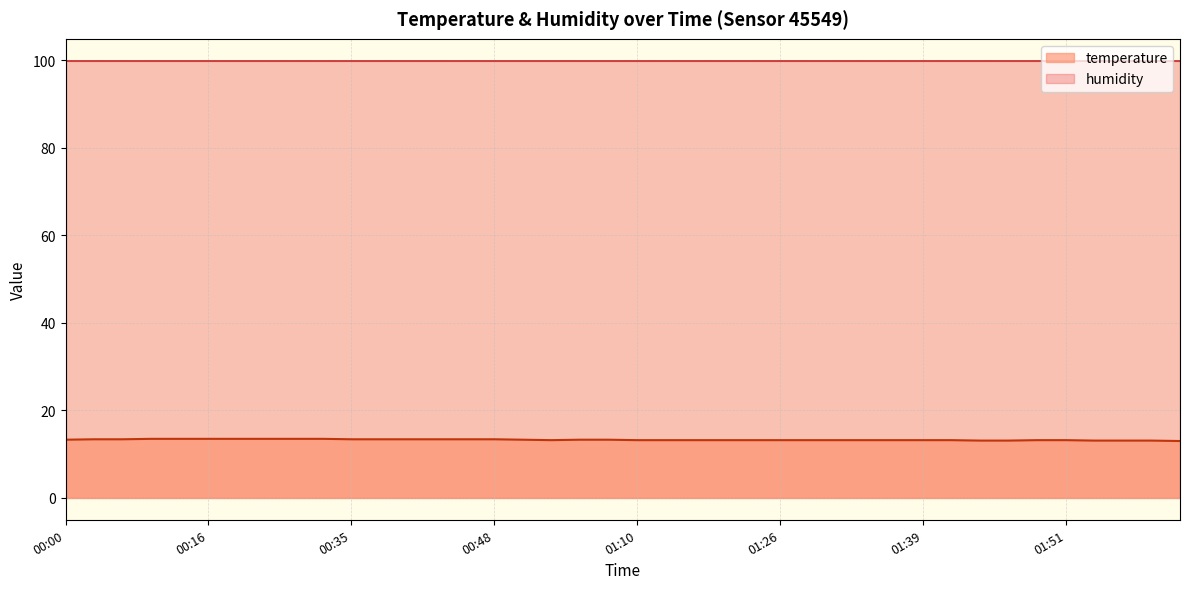

Which has a higher value, 00:46 or 01:13?

00:46